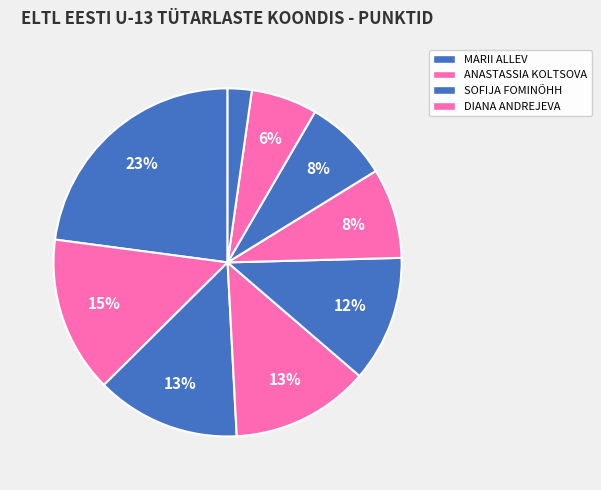

Rank the categories by value from lowest to highest.

OLIVIA GORJATŠOVA, DARYA JEGOROVA, ARINA SOKOLOVA, DARINA KONSA, ANASTASSIA BOGLOVA, DIANA ANDREJEVA, SOFIJA FOMINÕHH, ANASTASSIA KOLTSOVA, MARII ALLEV